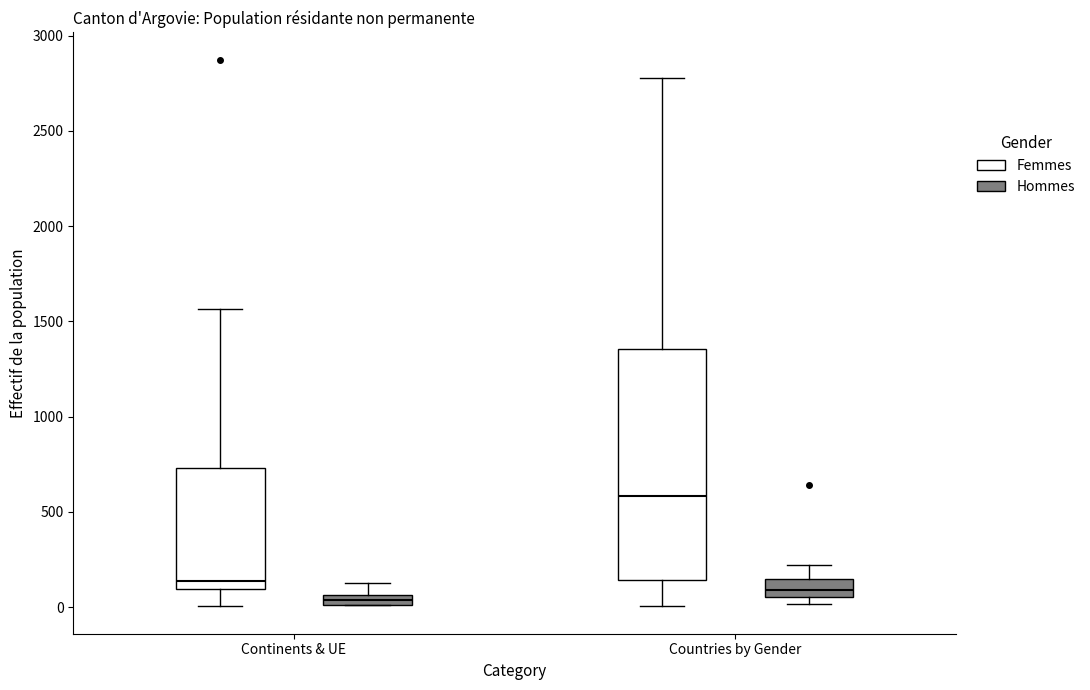

Which box's median line is the lowest?

Continents & UE (Hommes)